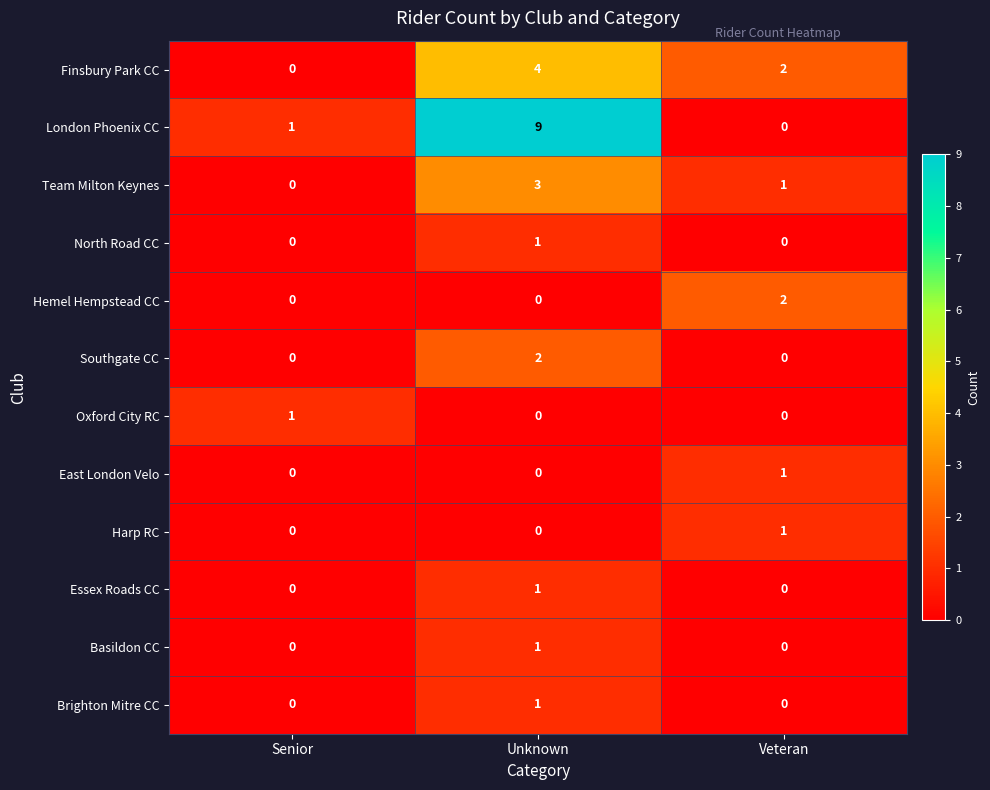

True or false: Hemel Hempstead CC has a value of 1 at Unknown.

False